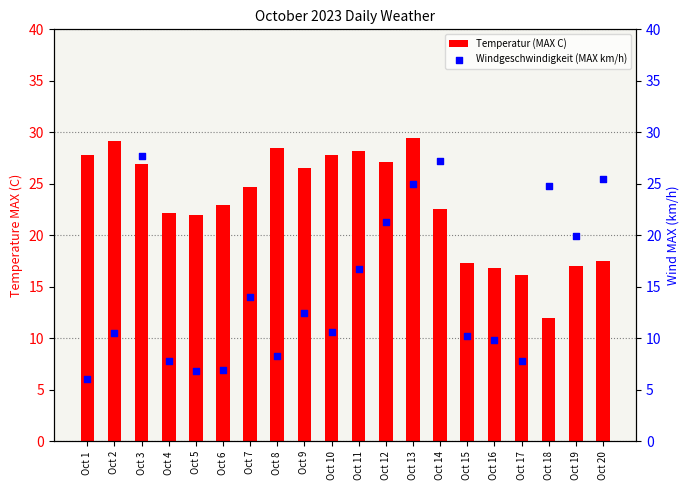

What is the total value across all series at Oct 11?

44.9